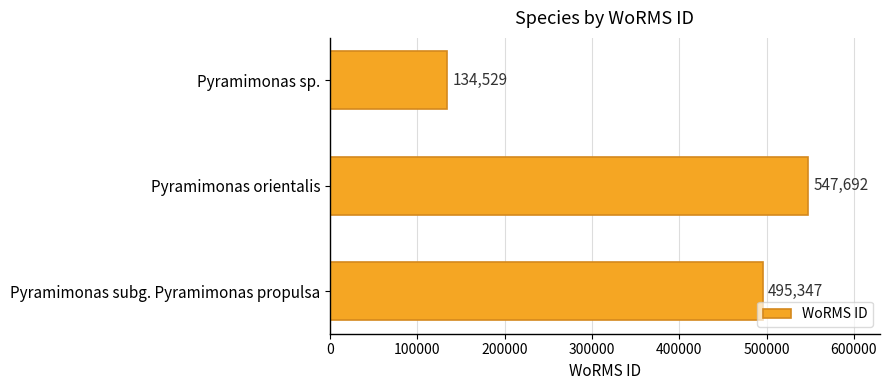

Which label corresponds to the smallest value in the chart?

Pyramimonas sp.